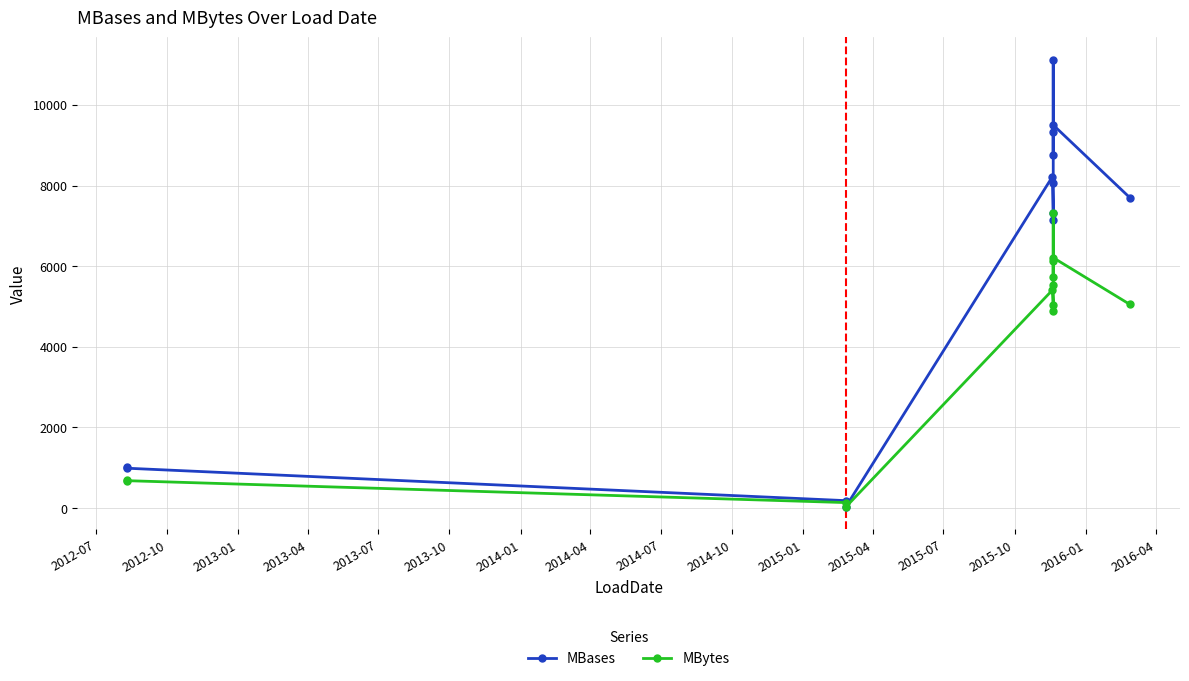

How many lines are shown in the chart?

2